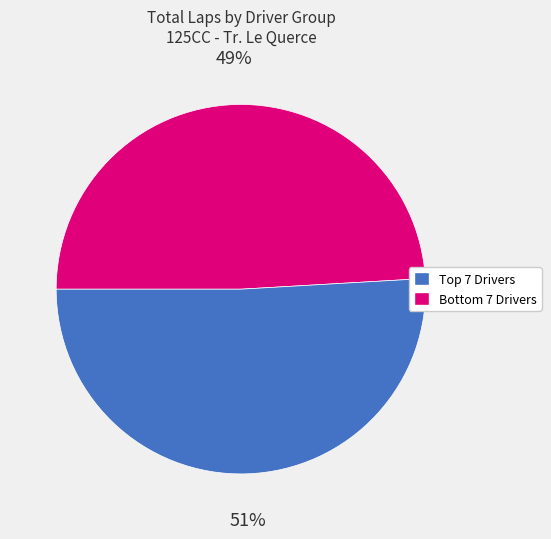

Is there any slice that represents more than half of the pie?

Yes